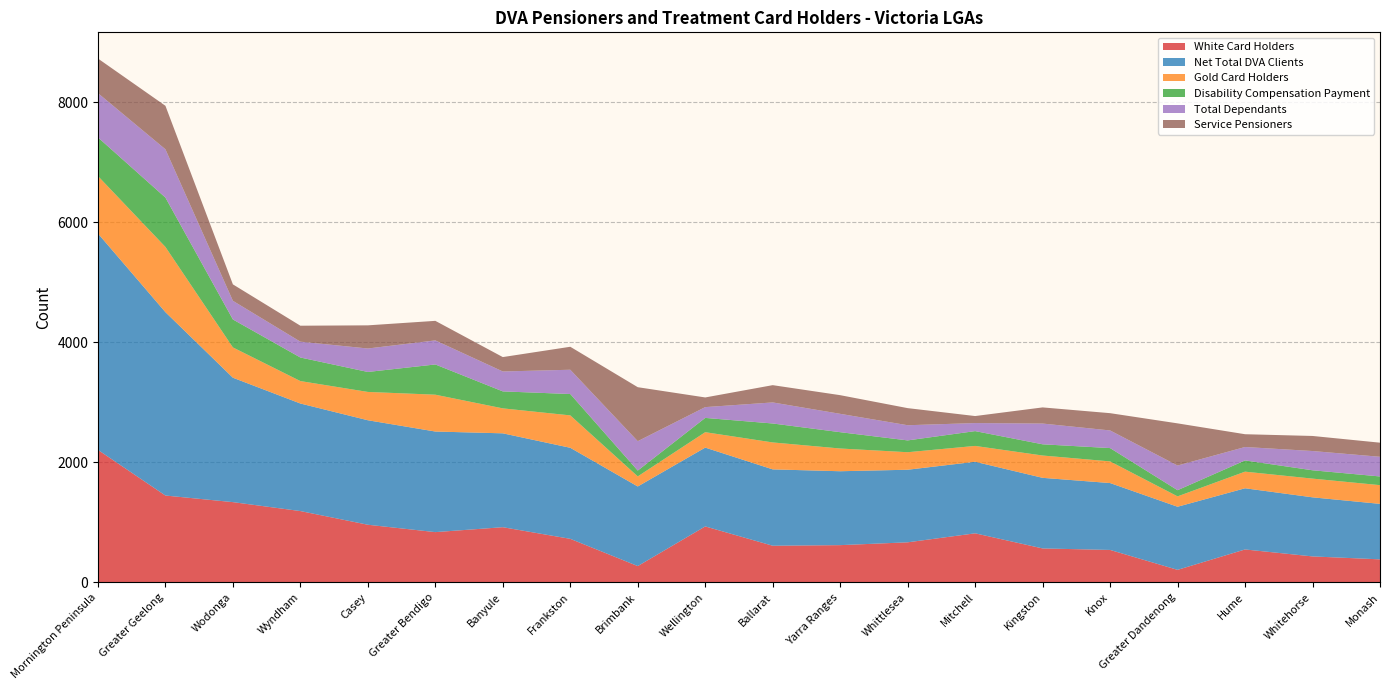

Reading left to right, what are all the values shown in this chart?

White Card Holders: 2208	1447	1337	1188	960	837	919	725	271	932	610	620	667	817	565	540	208	548	432	383
Net Total DVA Clients: 3607	3057	2074	1793	1742	1677	1565	1518	1327	1314	1273	1232	1210	1193	1177	1115	1052	1020	985	925
Gold Card Holders: 958	1087	505	374	472	614	416	540	168	257	449	379	292	264	372	361	173	277	312	312
Disability Compensation Payment: 644	823	466	393	333	504	283	356	97	238	316	272	197	247	187	222	103	187	139	145
Total Dependants: 738	805	311	264	391	401	332	405	490	180	351	306	253	134	346	294	411	224	321	328
Service Pensioners: 577	725	274	266	386	326	240	383	900	161	288	311	285	117	269	288	703	213	251	235